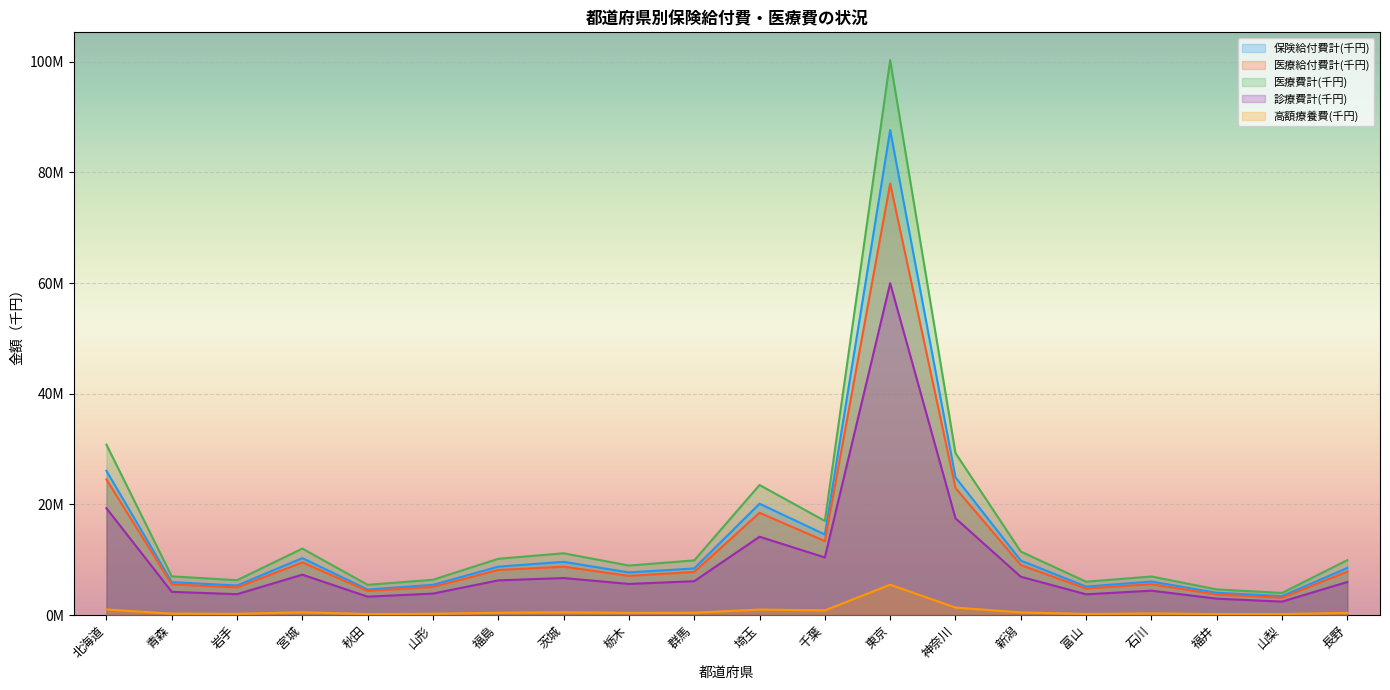

What is the maximum value shown in the chart?

100294167.9